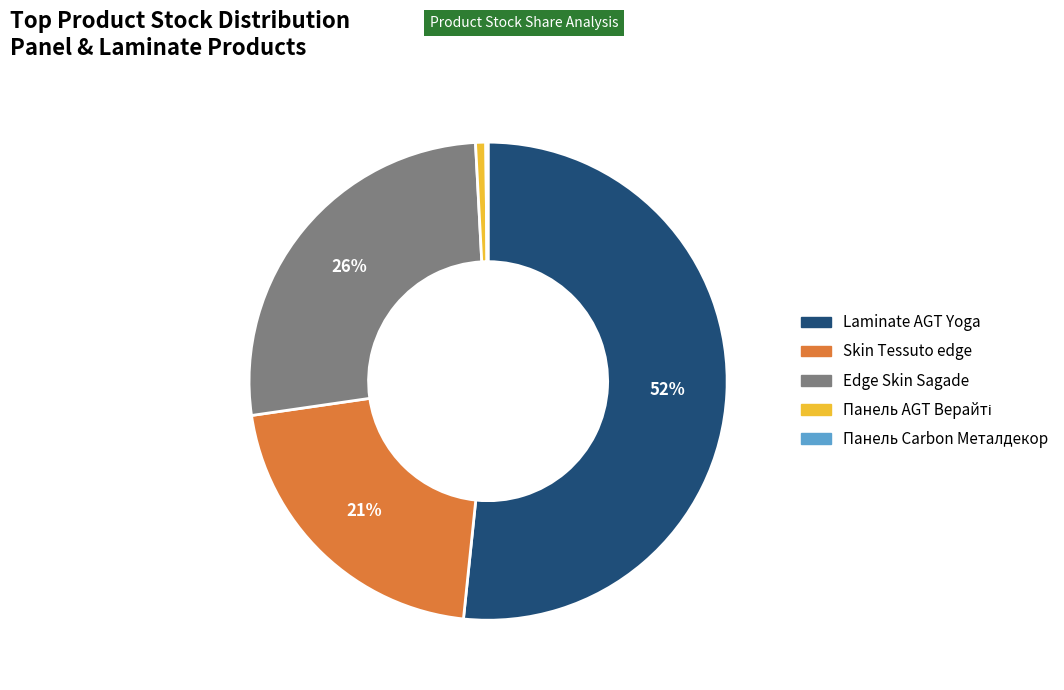

Is there any slice that represents more than half of the pie?

Yes